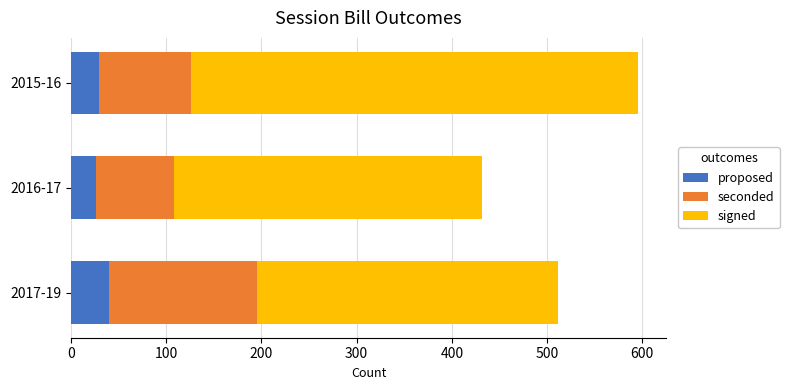

What is the sum of the proposed values at 2016-17 and 2017-19?

66